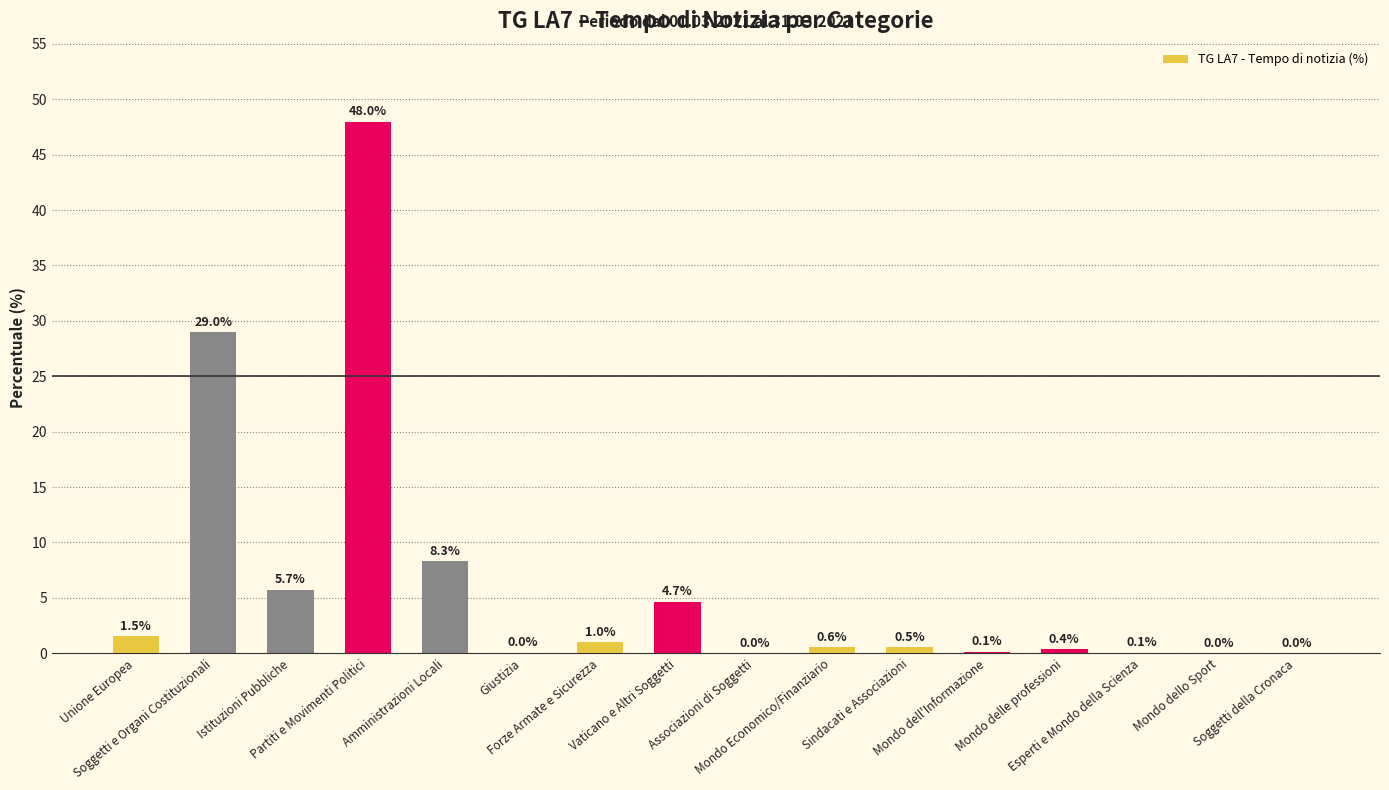

True or false: the data shows 29.0 at Soggetti e Organi Costituzionali.

True